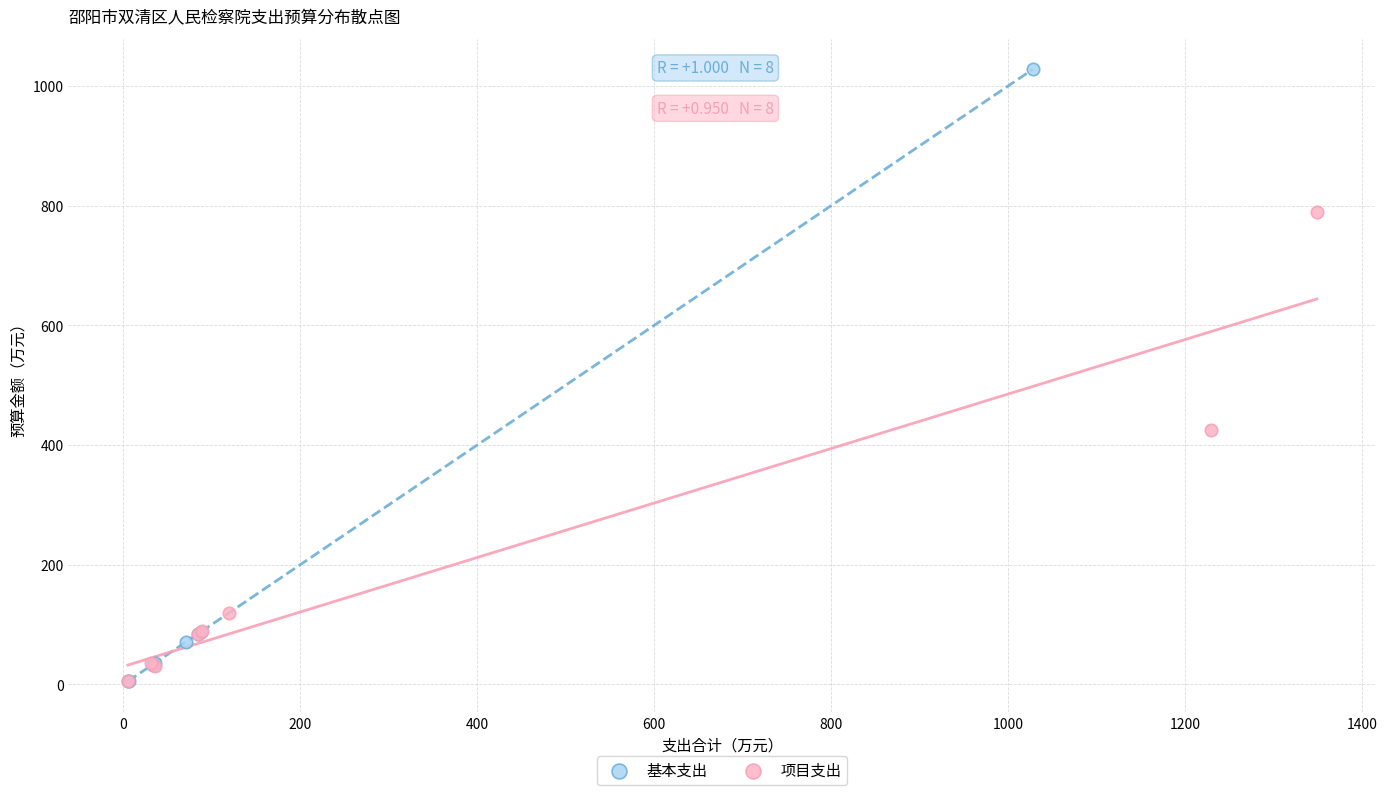

Which series contains the highest Y value?

基本支出